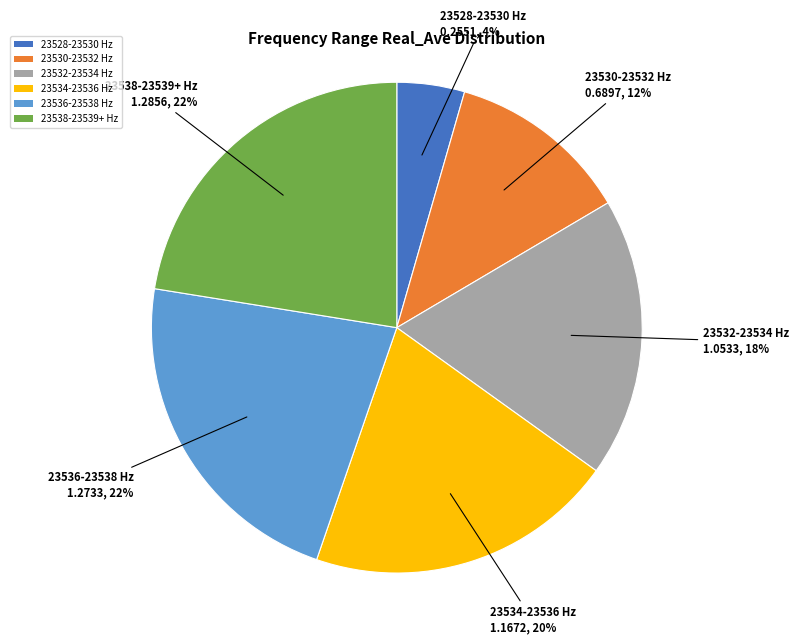

How many slices are in this pie chart?

6